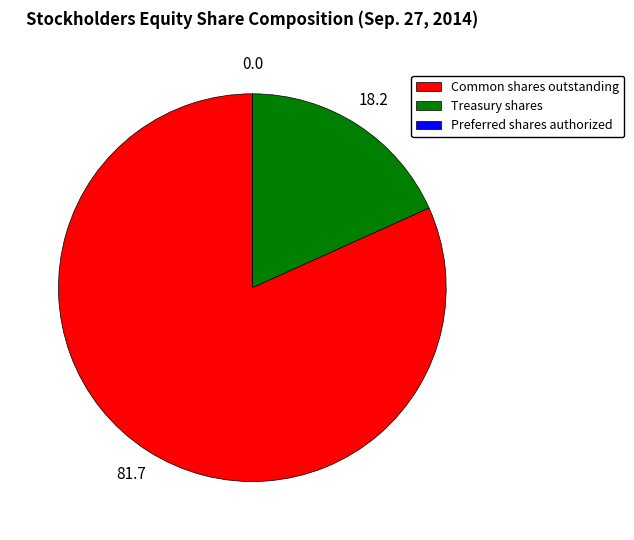

Which category has the biggest portion of the pie?

Common shares outstanding